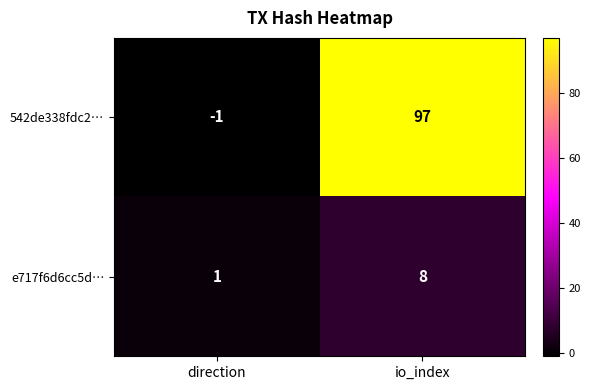

At io_index, list the series in order from smallest to largest.

e717f6d6cc5d…, 542de338fdc2…